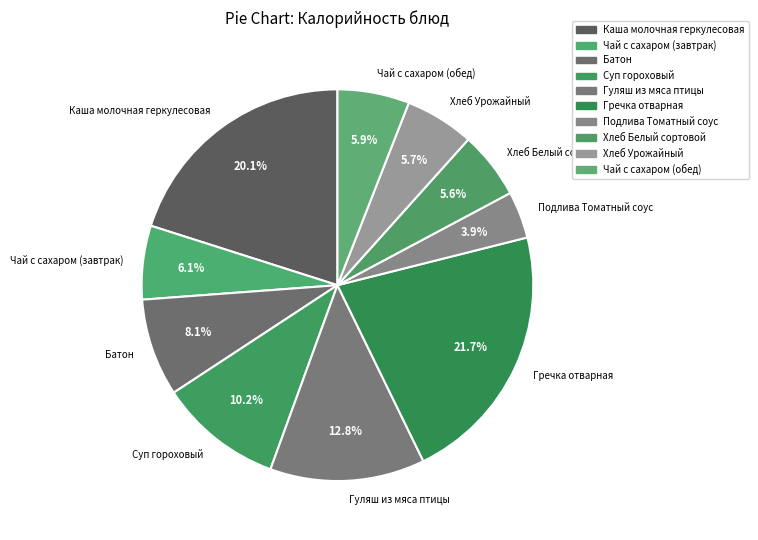

True or false: Подлива Томатный соус accounts for 4% of the total.

True